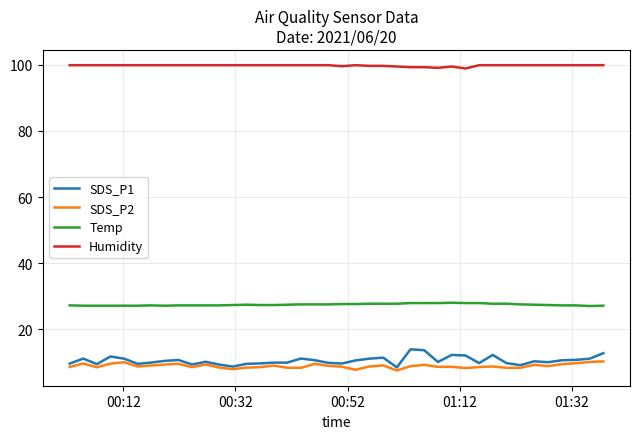

True or false: Humidity and SDS_P2 intersect in this chart.

False